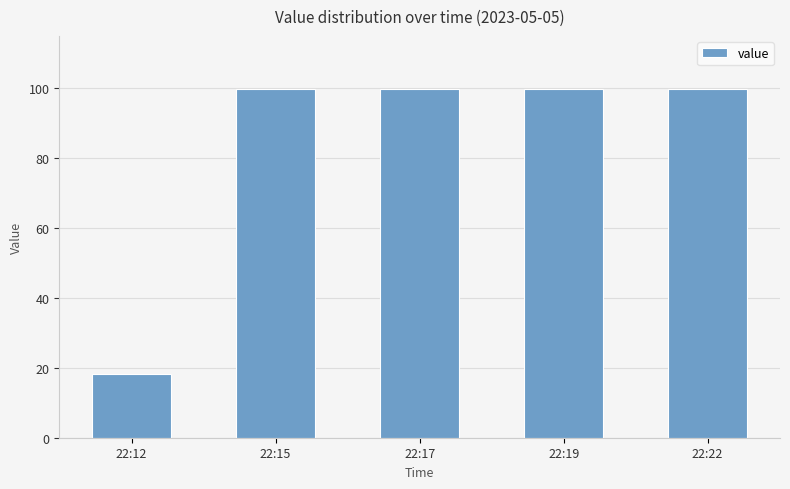

What is the average value?

83.6